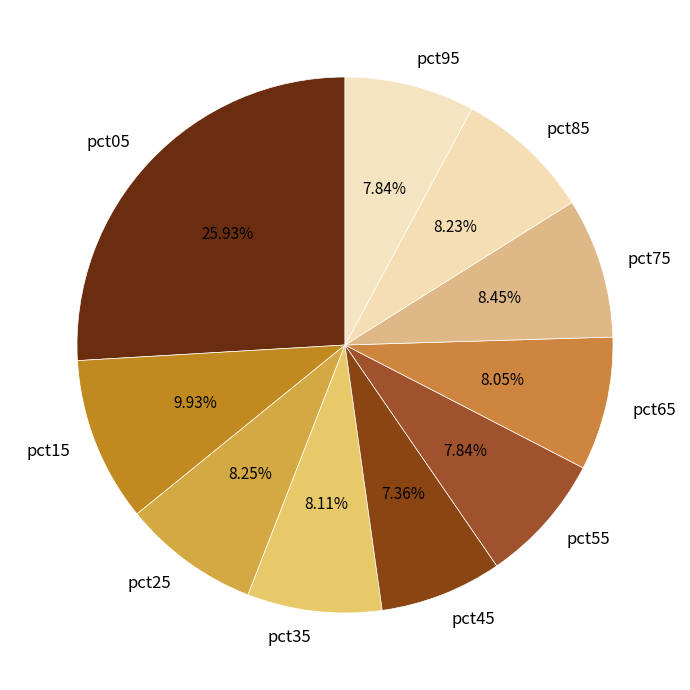

Which category has the biggest portion of the pie?

pct05